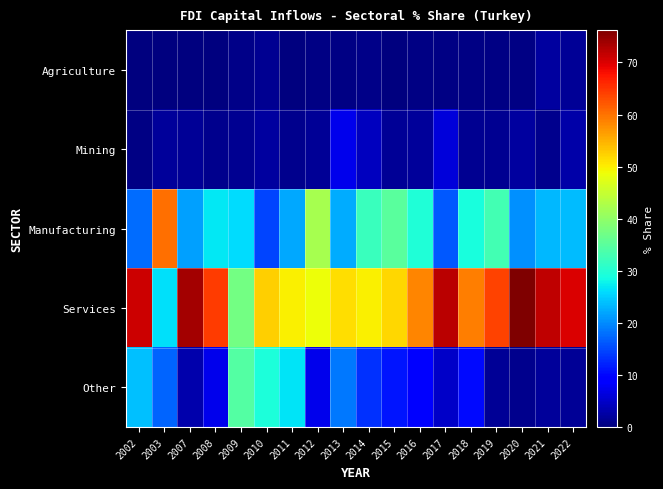

What is the total value across all series at 2002?

113.1